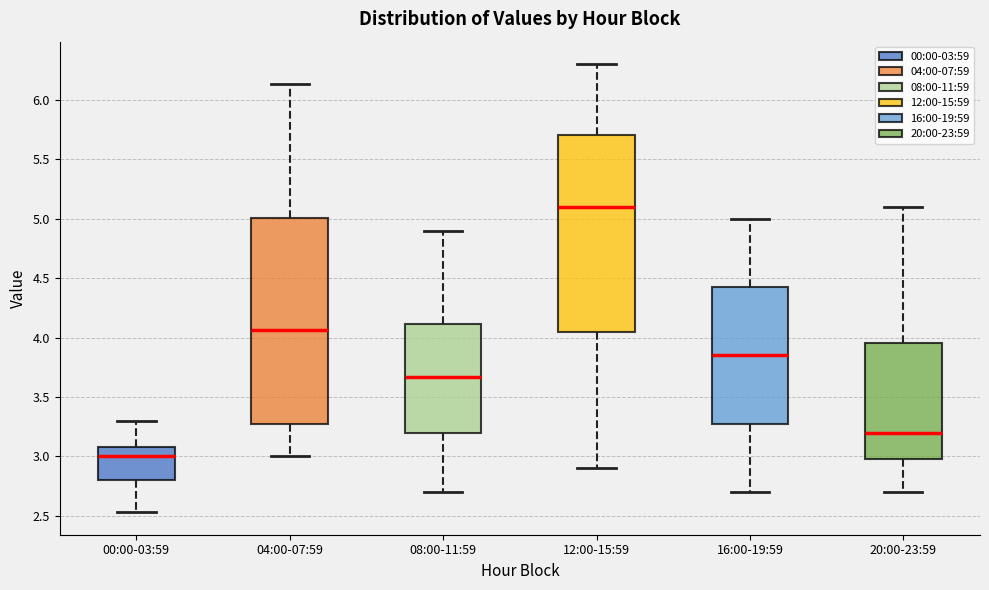

Which box has the lowest median line?

00:00-03:59